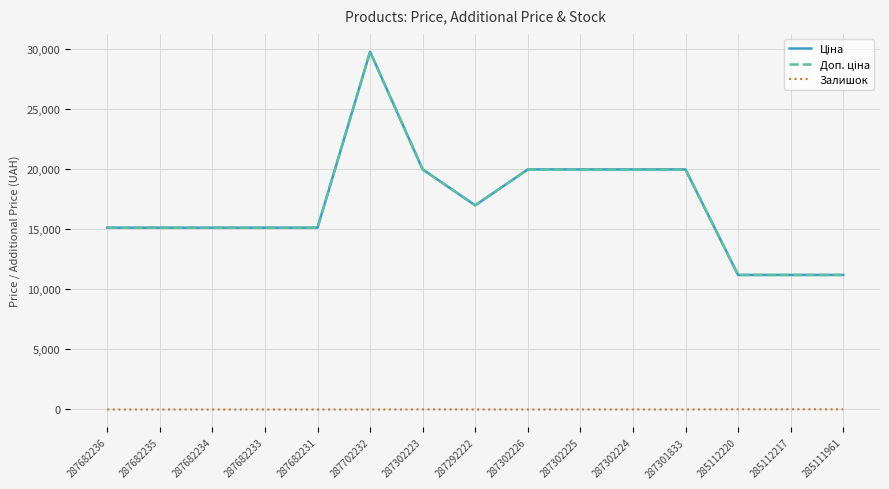

Is this an area chart (filled region under the line)?

No